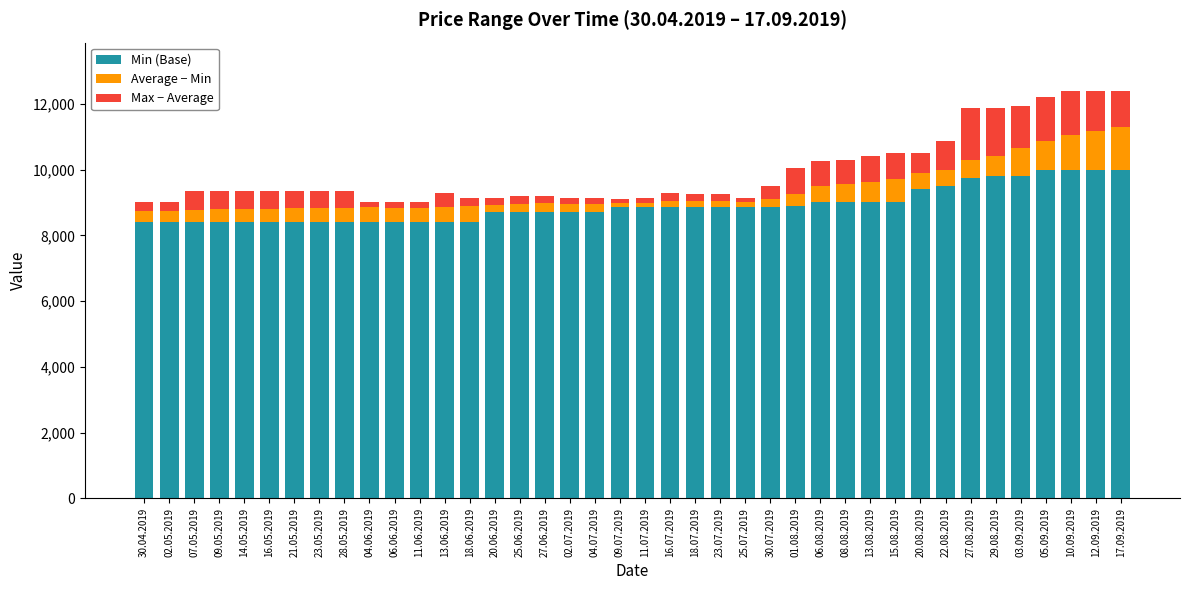

What is the lowest value of the Min (Base) series?

8400